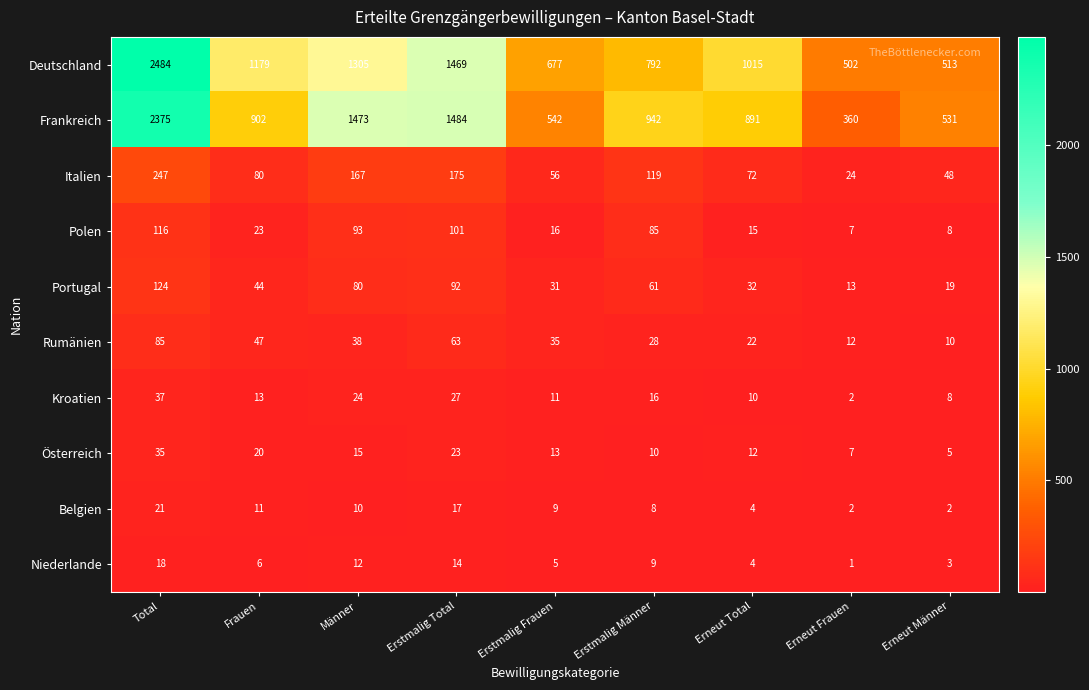

Which series has the widest spread of values?

Frankreich